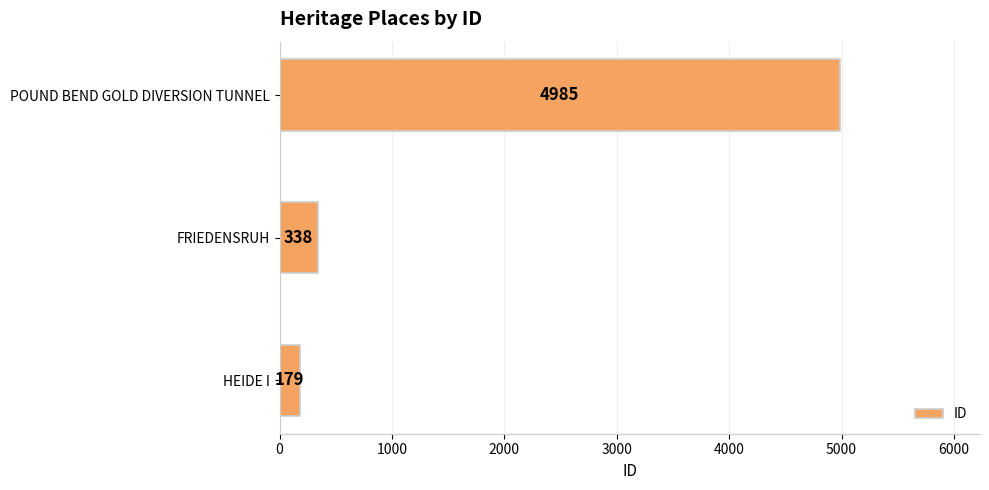

What is the average value?

1834